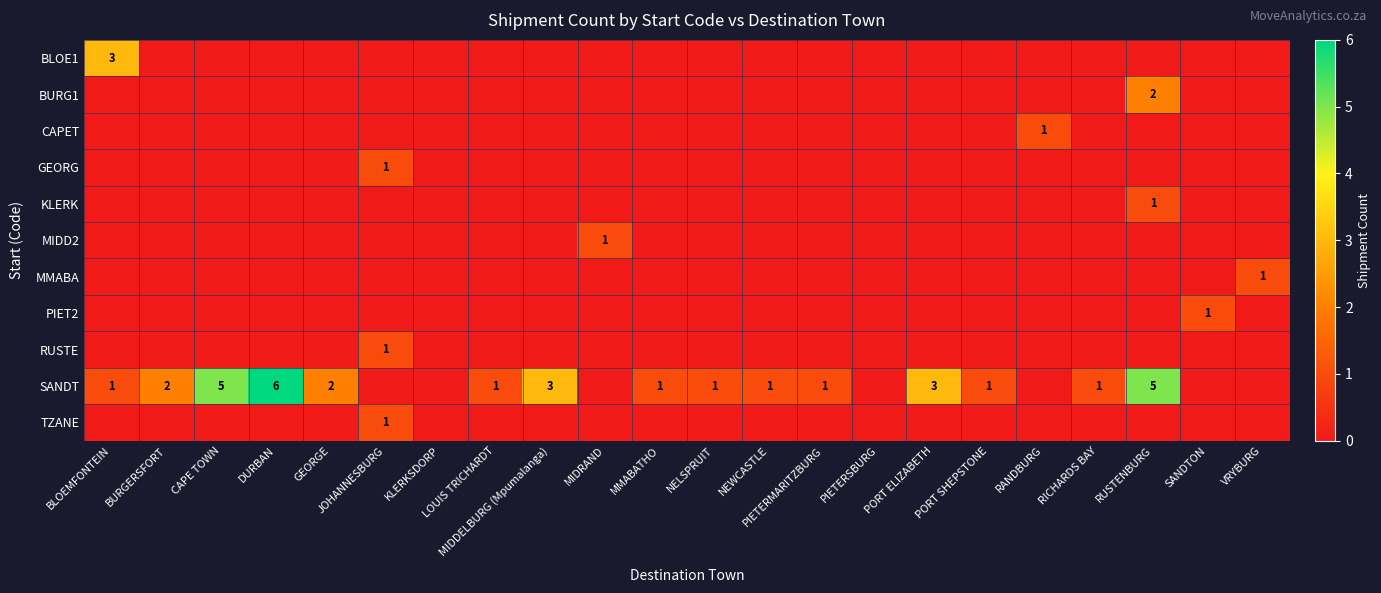

True or false: RUSTE has a value of 0 at JOHANNESBURG.

False